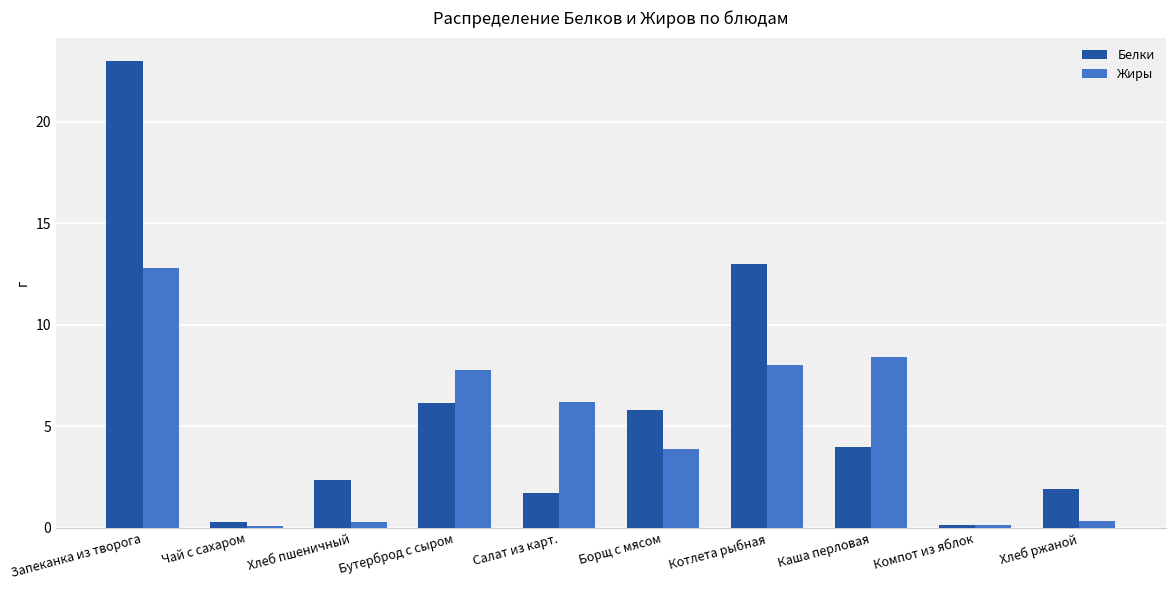

What is the greatest value displayed?

23.0